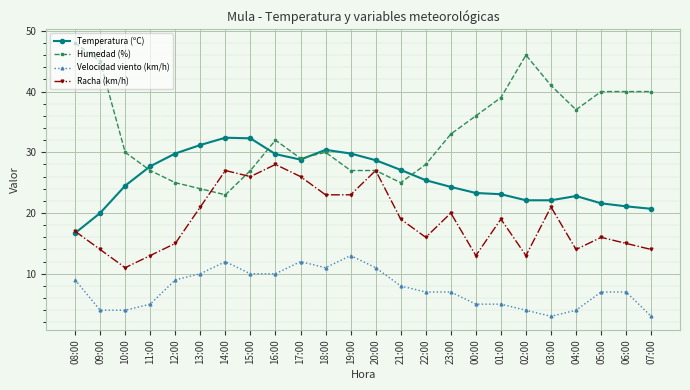

Where does the Humedad (%) series first go above 32?

08:00